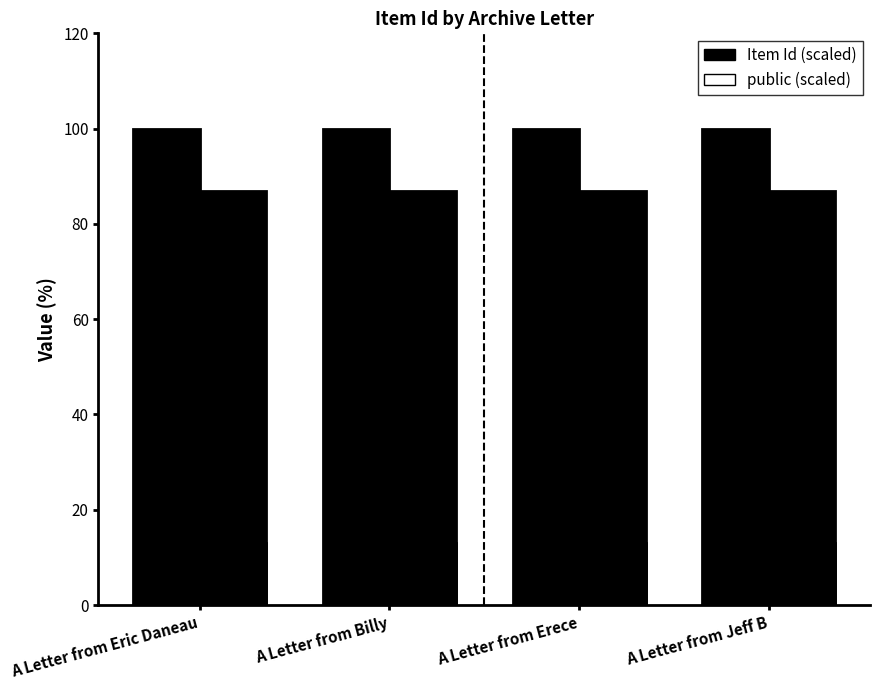

What is the sum of all Item Id (scaled) values?

400.0